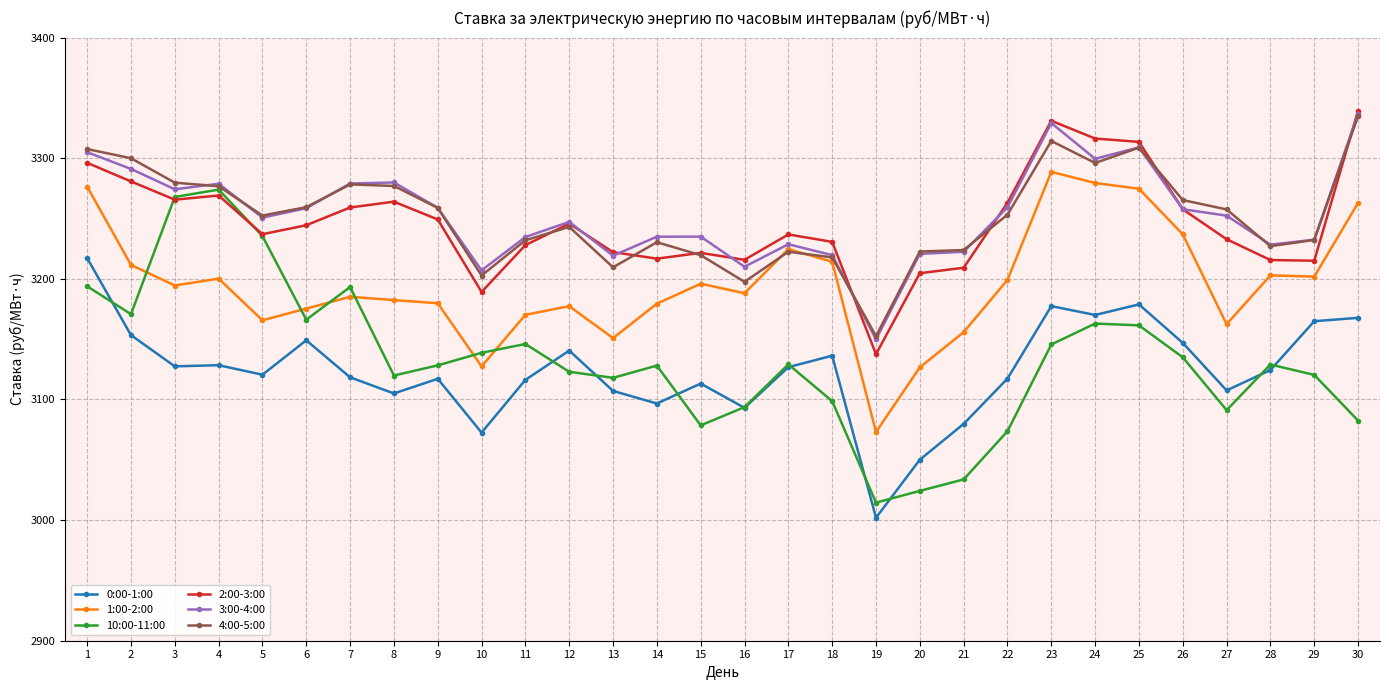

Is this an area chart (filled region under the line)?

No